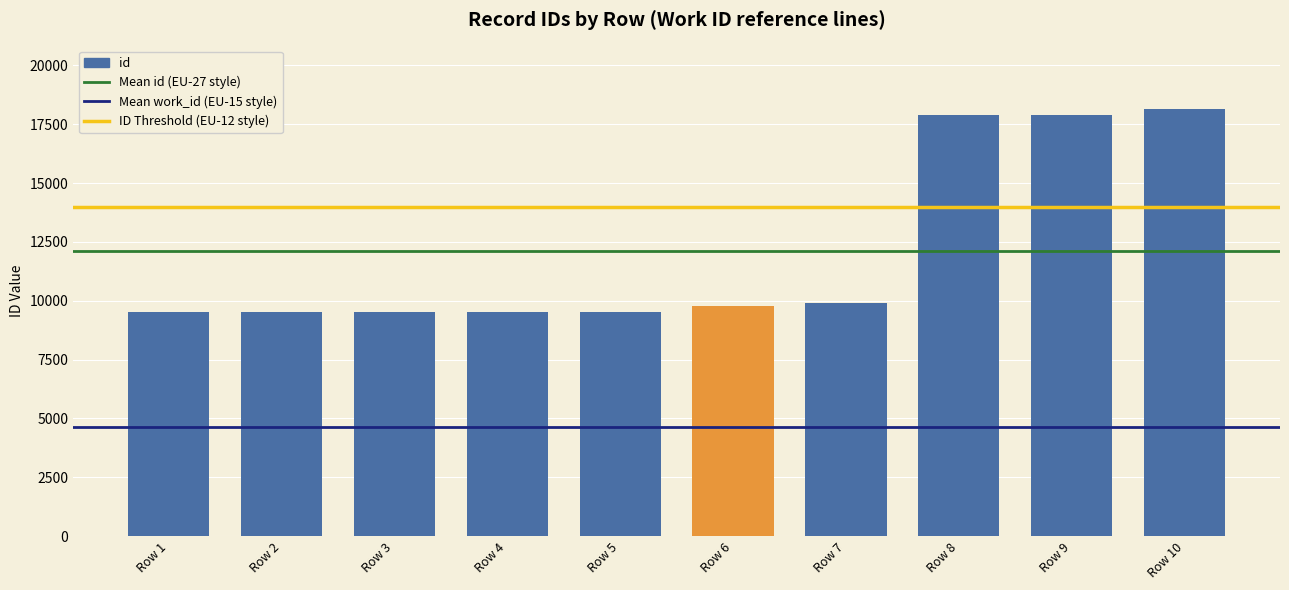

The value at Row 2 is 9511. True or false?

True